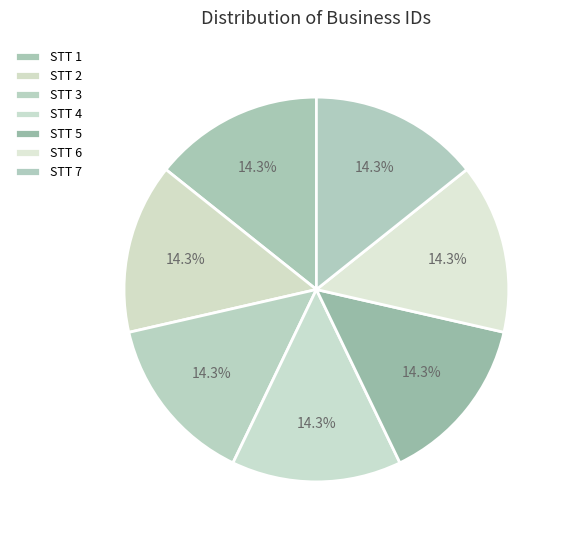

Is there a majority slice in this chart?

No